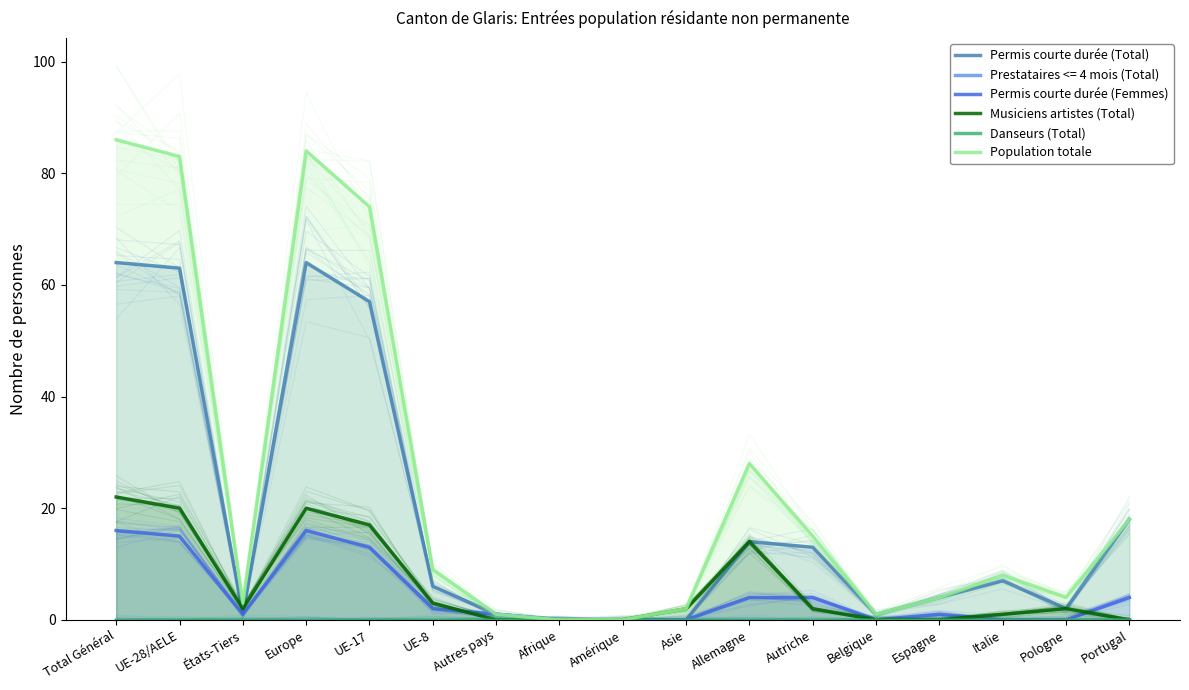

How many categories are shown in the chart?

17